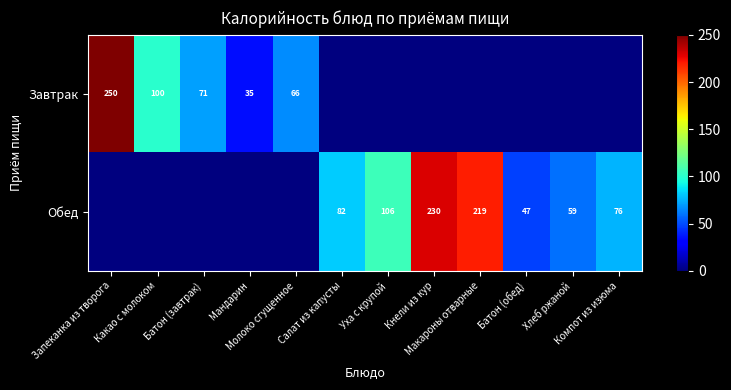

How many values in Завтрак are above zero?

5